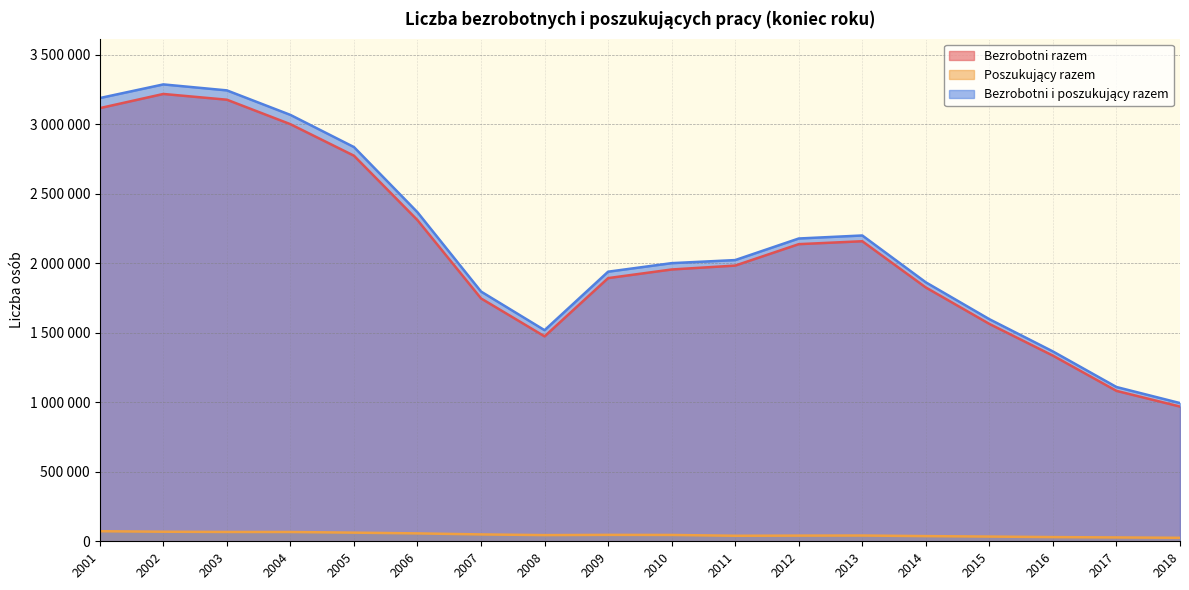

What is the sum of all Bezrobotni razem values?

37709091